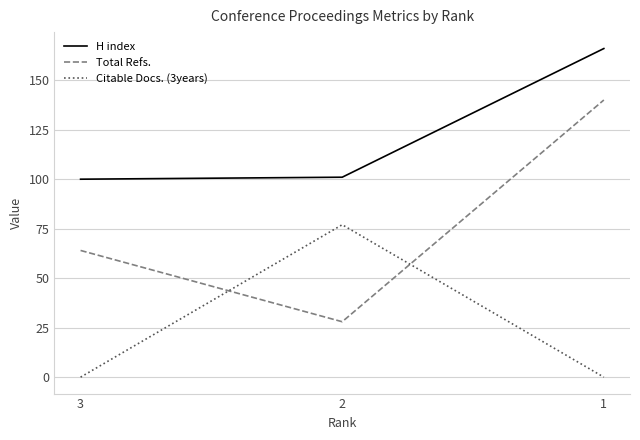

Which series has the largest range (max minus min)?

Total Refs.